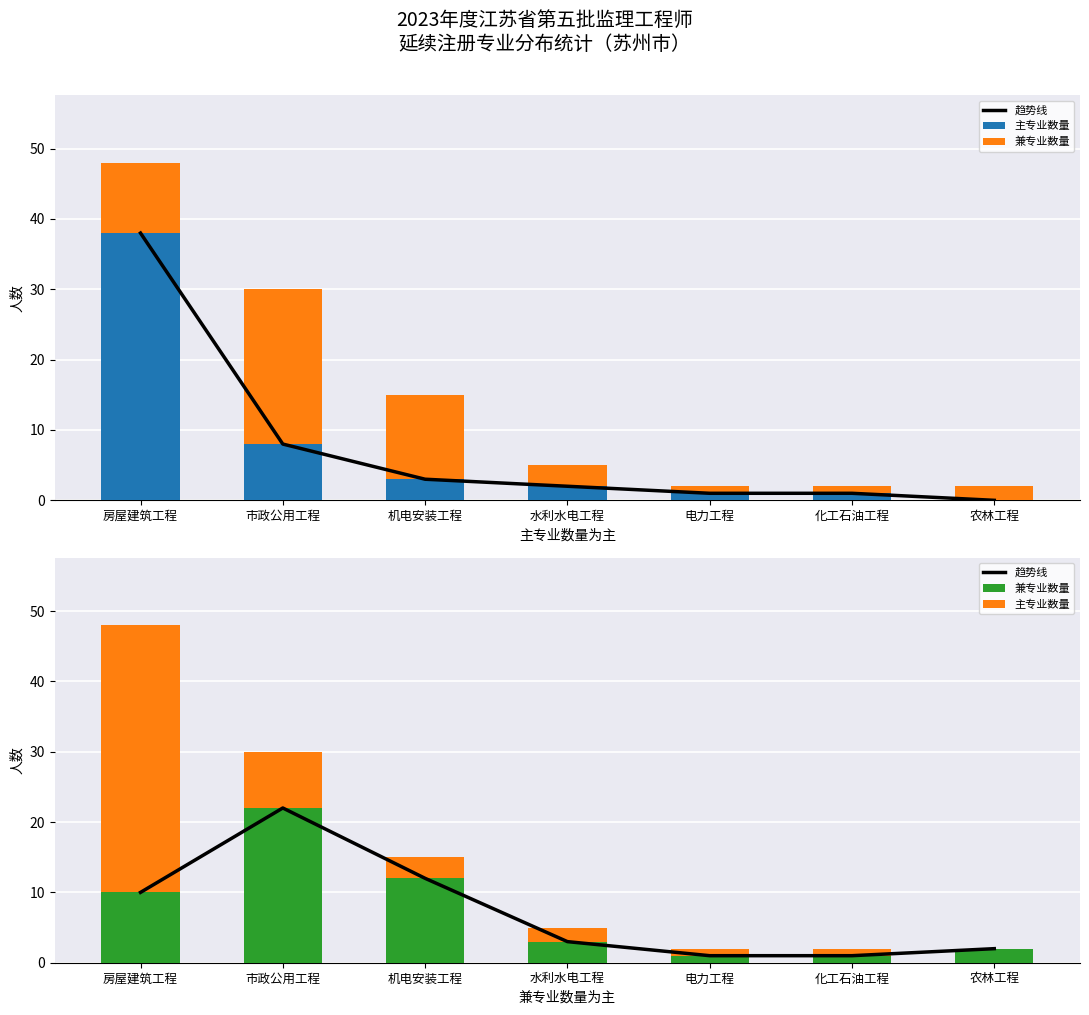

How many series are shown in this chart?

3